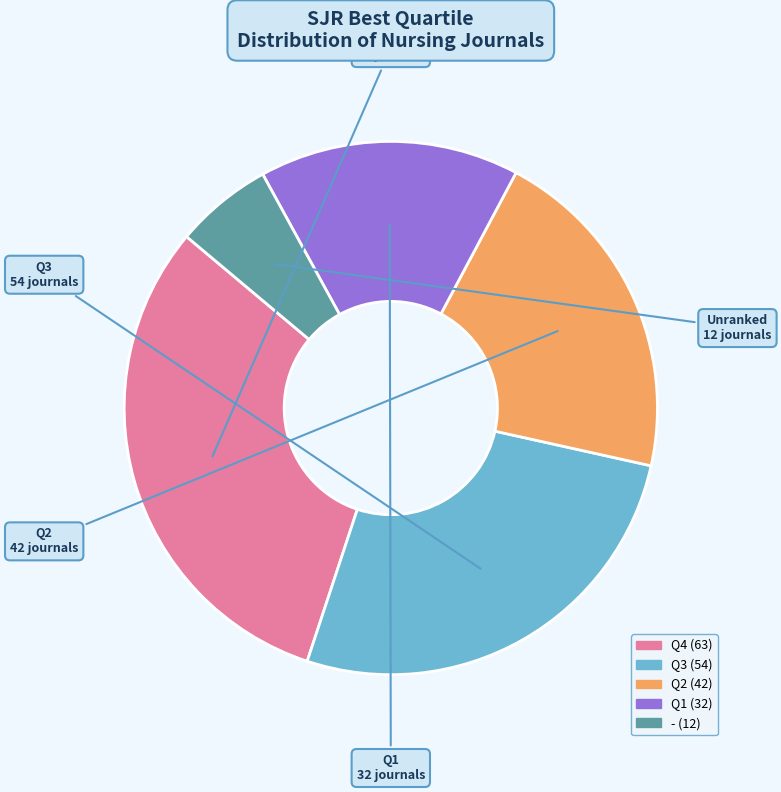

Which category has the biggest portion of the pie?

Q4